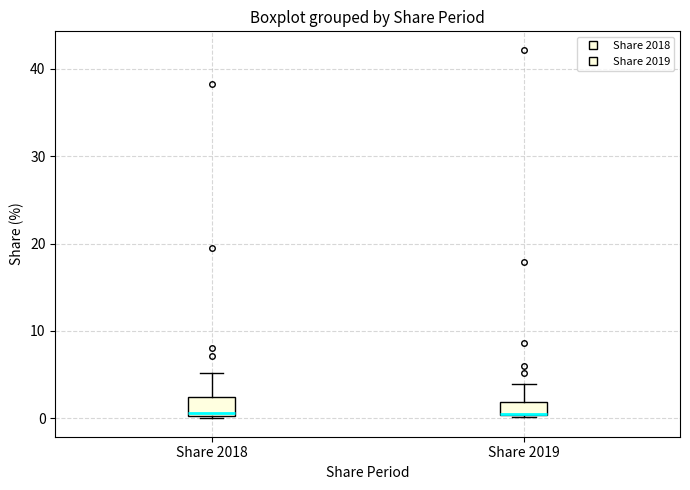

Reading left to right, read every box against the y-axis: the position of its median line, the range the box covers, and the ends of its whiskers. The values are not printed on the chart, so give them approximately, as read against the axis.

Share 2018: median 1, box 0 to 2, whiskers 0 to 5
Share 2019: median 1 (drawn on the box's lower edge), box 0 to 2, whiskers 0 to 4